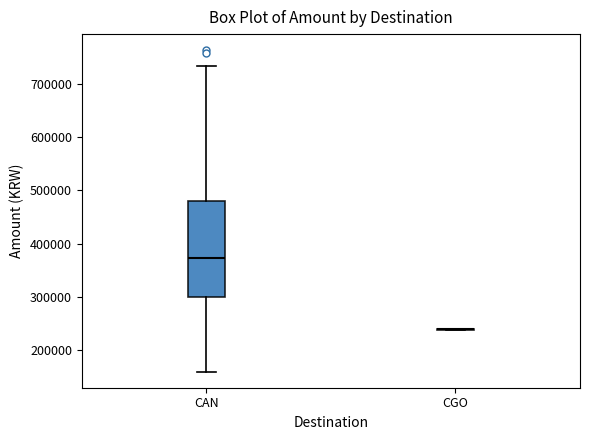

Reading left to right, transcribe this box plot: for each box, give where its median line is, the range the box spans, and where its two whiskers end, as read against the y-axis. The values are not printed on the chart, so give them approximately, as read against the axis.

CAN: median 370000, box 300000 to 480000, whiskers 160000 to 730000
CGO: box collapsed to a line at 240000, whiskers 240000 to 240000